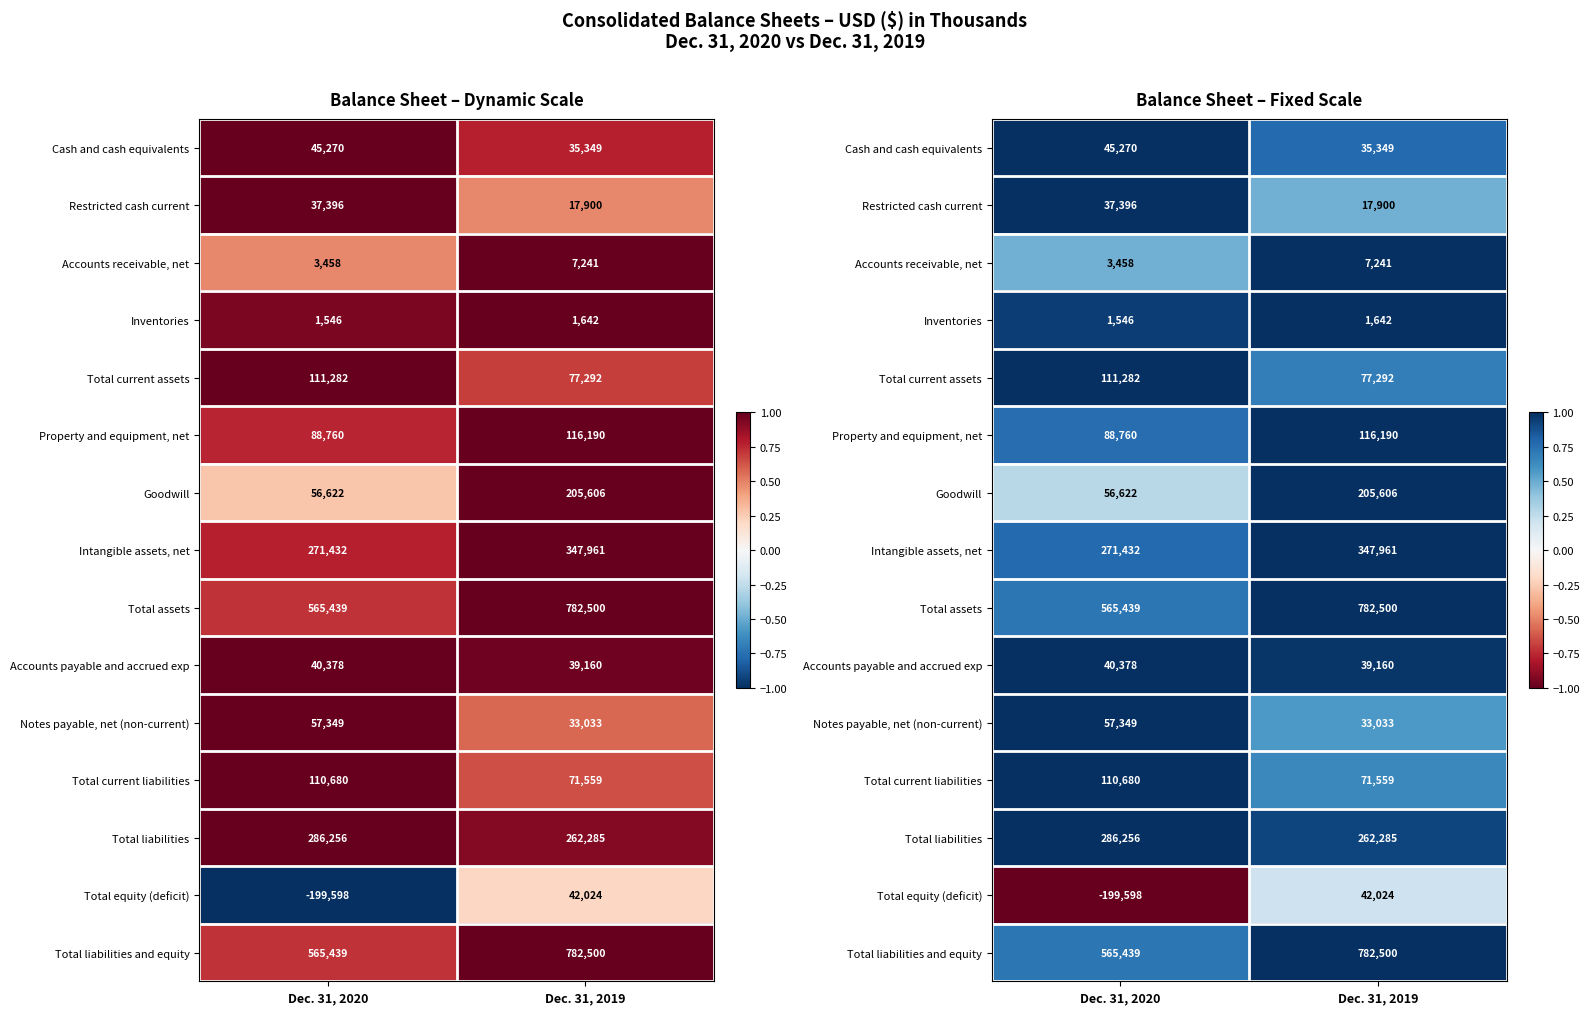

Which category has the lowest value in the Intangible assets, net series?

Dec. 31, 2020